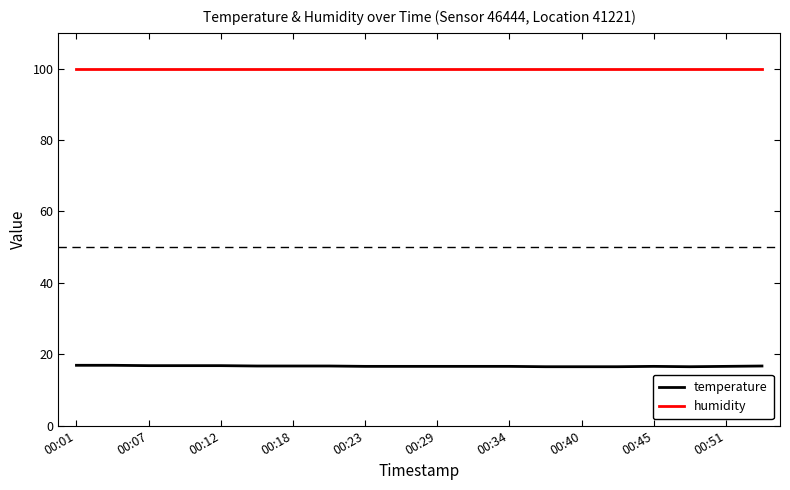

Which series has the widest spread of values?

temperature